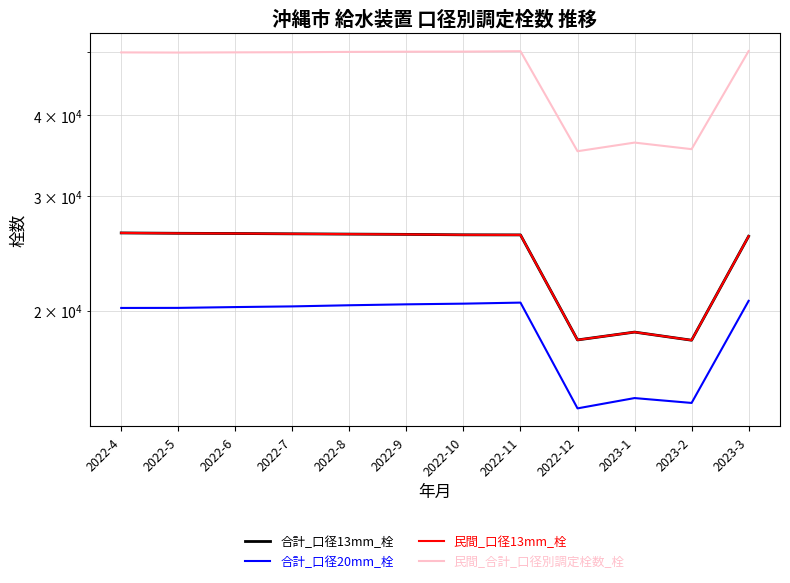

What is the label of the 1st point from the left?

2022-4